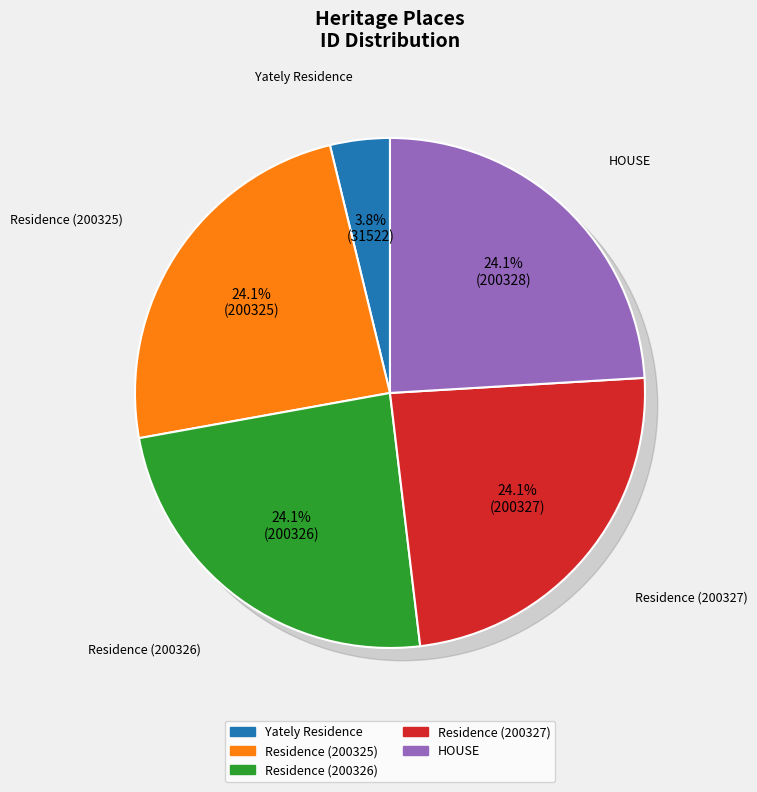

What is the ratio of the value at Residence (200327) to the value at Residence (200325)?

1.0